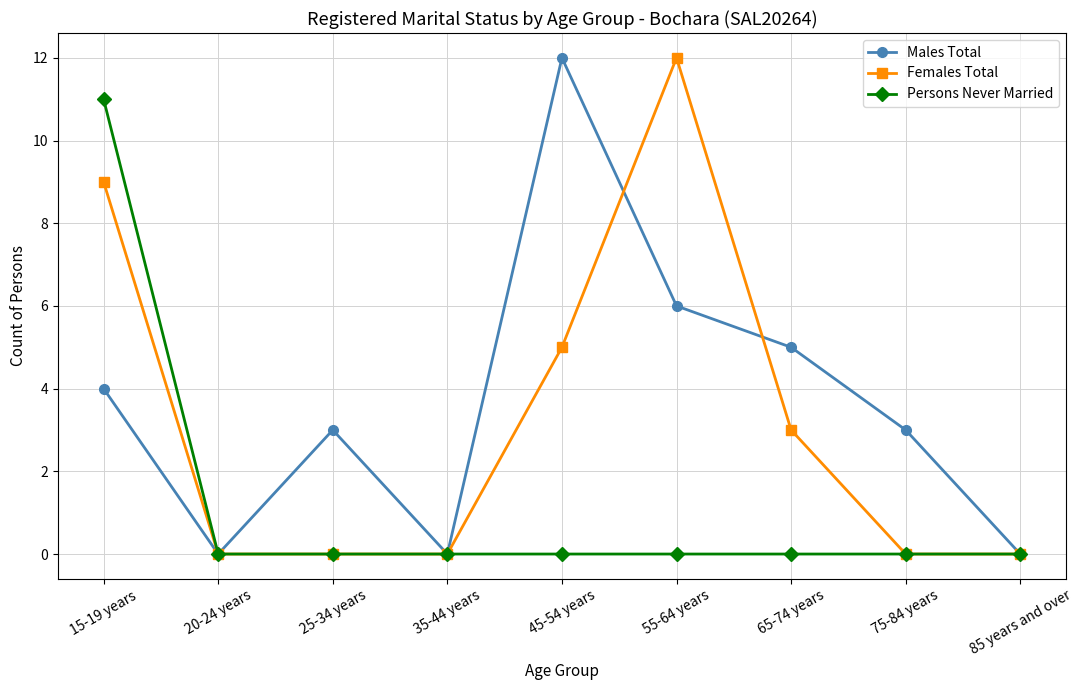

At which label does Females Total reach its peak?

55-64 years